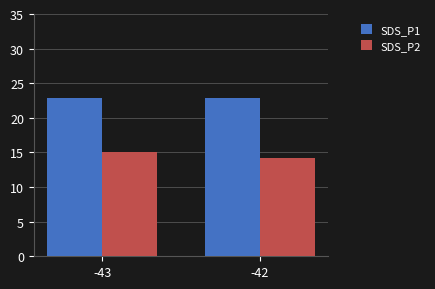

List the series in order of their overall mean, lowest first.

SDS_P2, SDS_P1